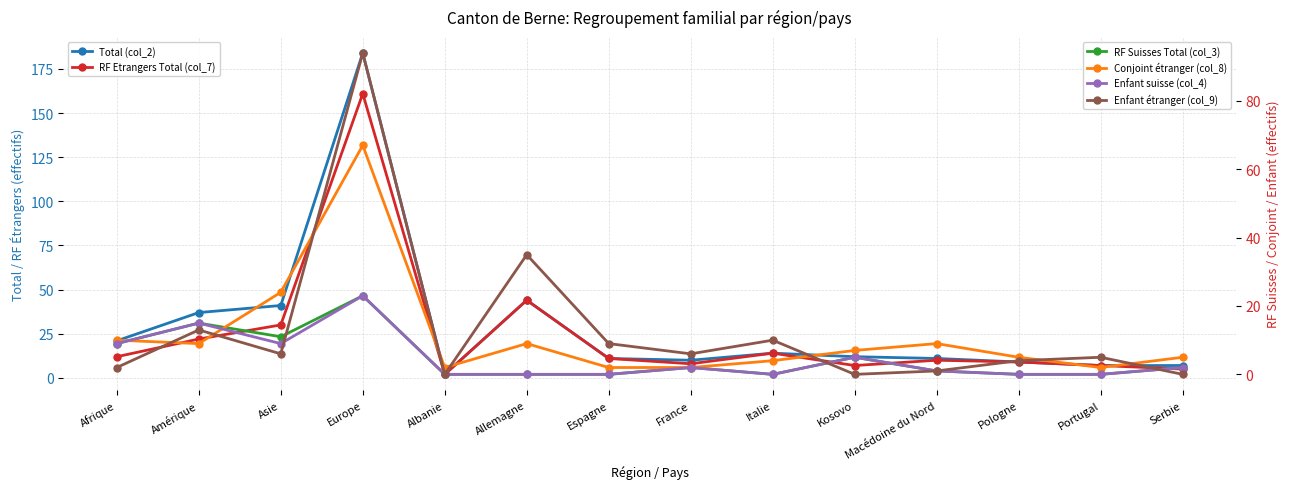

What position from the right is Italie?

6